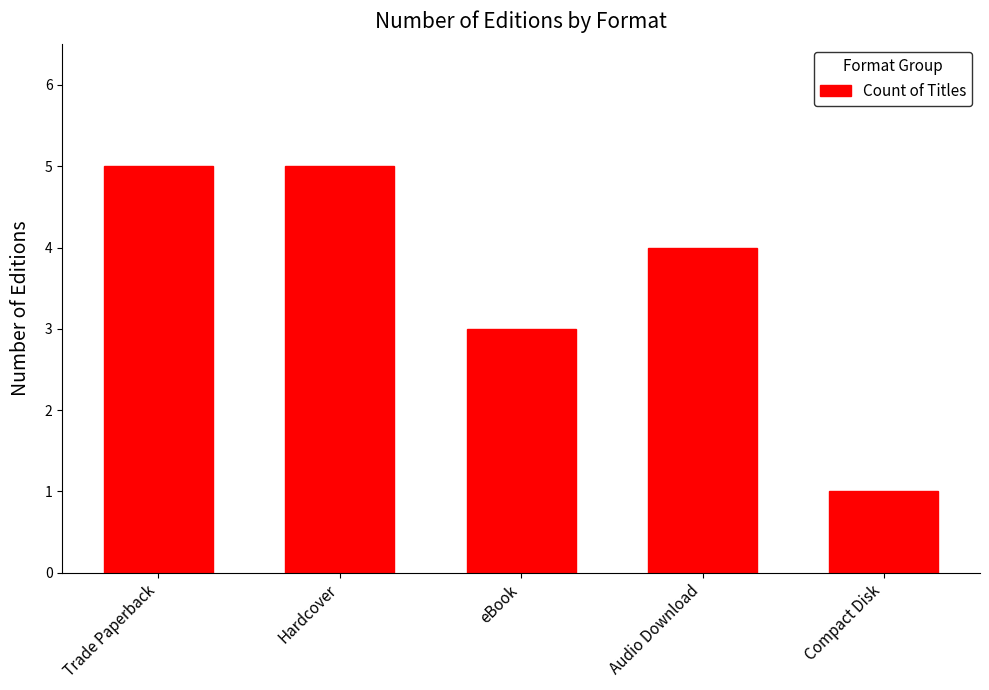

What is the label of the 1st bar from the right?

Compact Disk